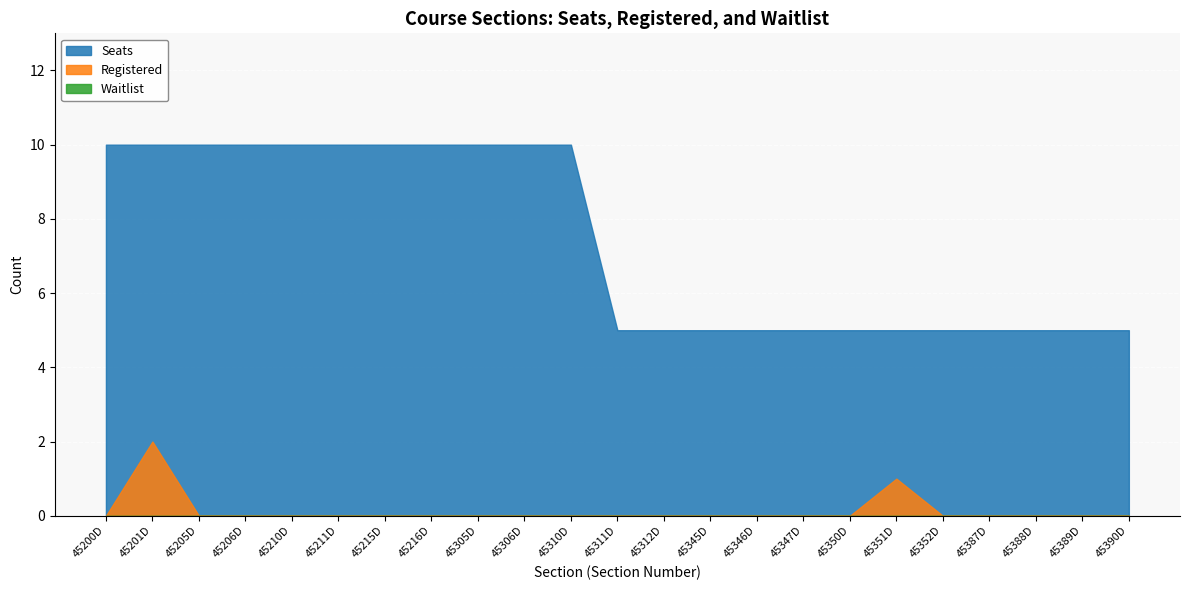

Rank the categories by Waitlist value from lowest to highest.

45200D, 45201D, 45205D, 45206D, 45210D, 45211D, 45215D, 45216D, 45305D, 45306D, 45310D, 45311D, 45312D, 45345D, 45346D, 45347D, 45350D, 45351D, 45352D, 45387D, 45388D, 45389D, 45390D